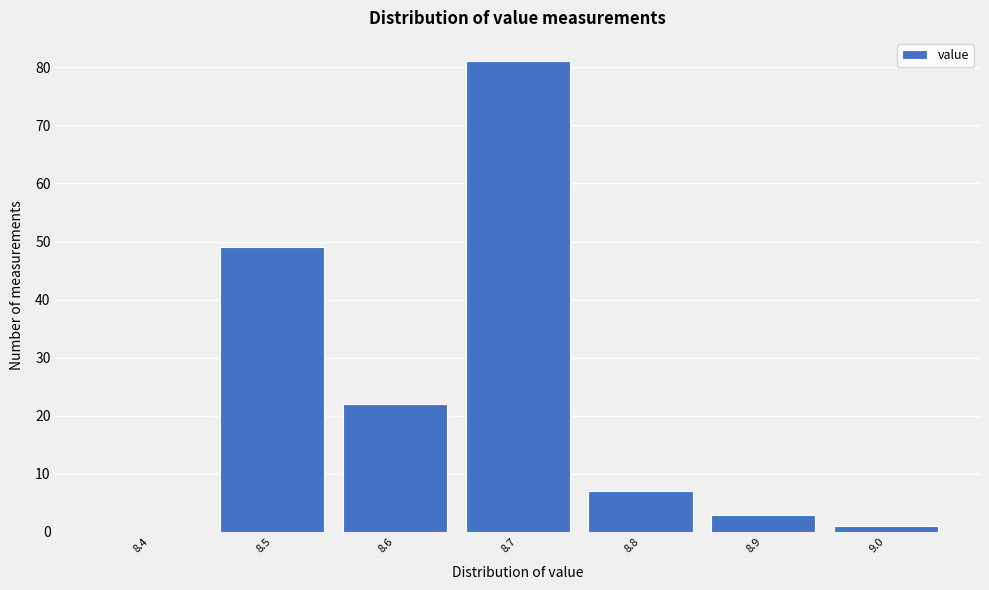

Reading left to right, extract all data points from this chart.

8.4=0	8.5=49	8.6=22	8.7=81	8.8=7	8.9=3	9.0=1